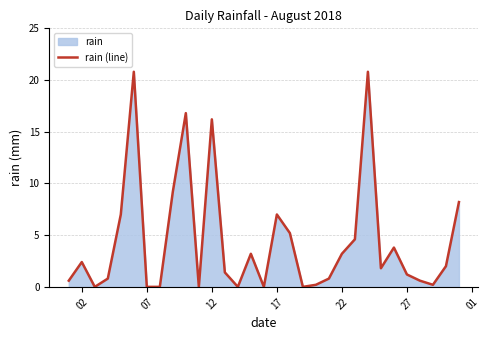

What is the maximum value shown in the chart?

20.8